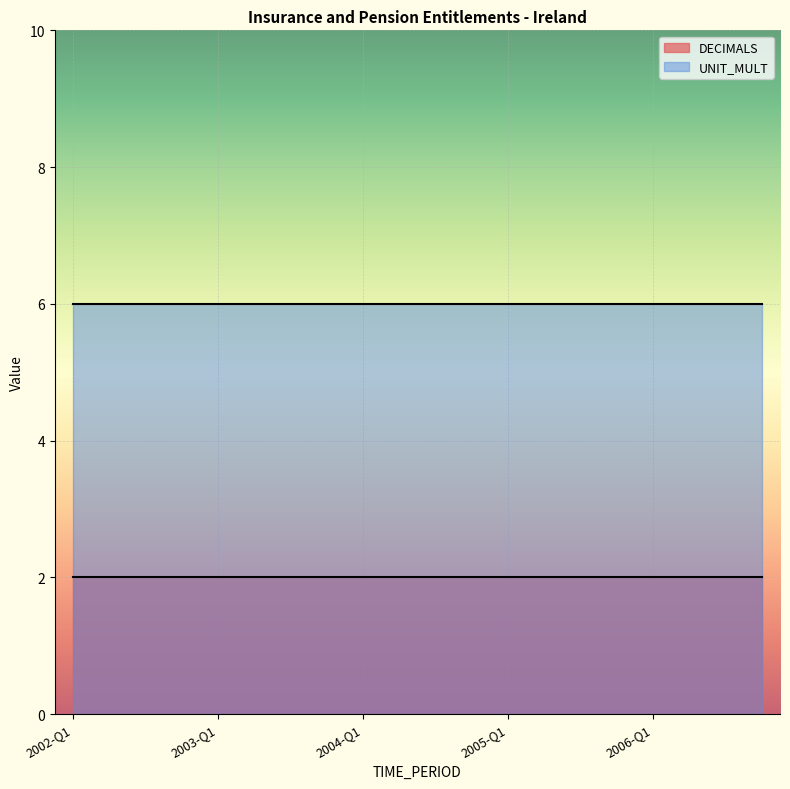

Reading left to right, extract all data points from this chart.

DECIMALS: 2	2	2	2	2	2	2	2	2	2	2	2	2	2	2	2	2	2	2	2
UNIT_MULT: 6	6	6	6	6	6	6	6	6	6	6	6	6	6	6	6	6	6	6	6